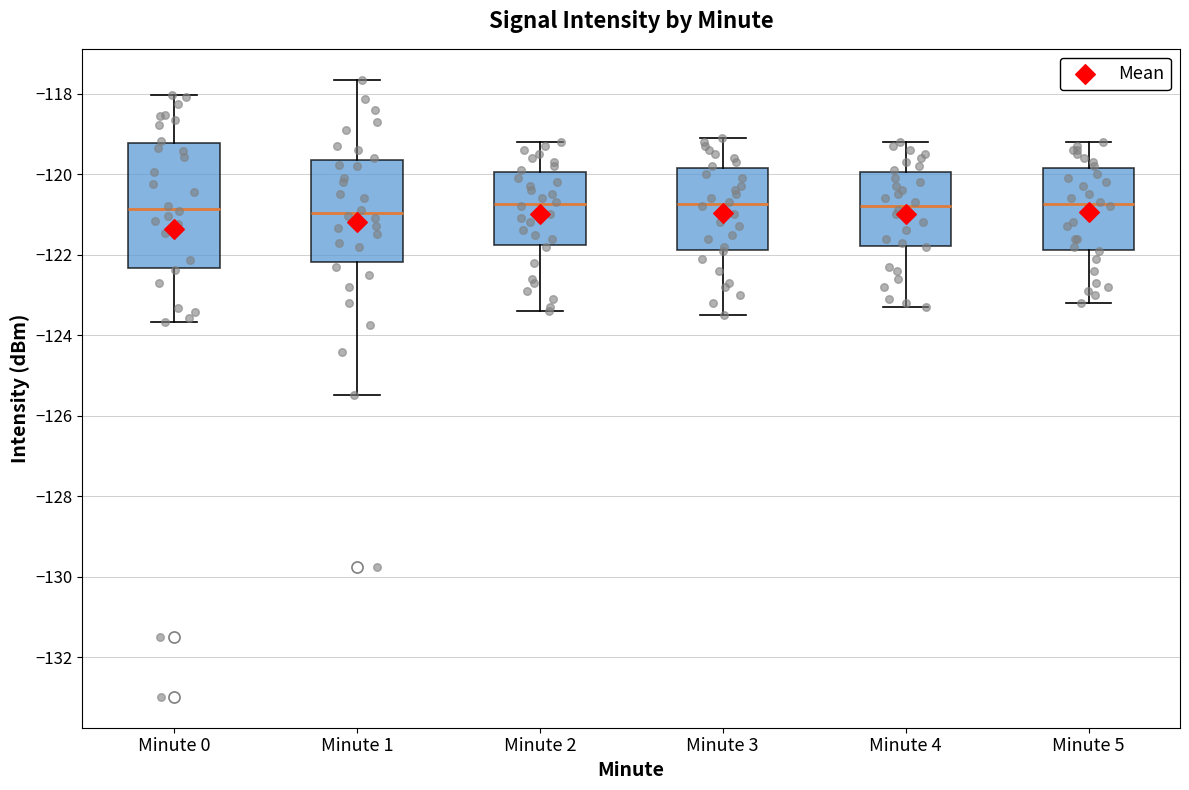

Reading left to right, transcribe this box plot: for each box, give where its median line is, the range the box spans, and where its two whiskers end, as read against the y-axis. The values are not printed on the chart, so give them approximately, as read against the axis.

Minute 0: median -120.8, box -122.4 to -119.2, whiskers -123.6 to -118.0
Minute 1: median -121.0, box -122.2 to -119.6, whiskers -125.4 to -117.6
Minute 2: median -120.8, box -121.8 to -120.0, whiskers -123.4 to -119.2
Minute 3: median -120.8, box -121.8 to -119.8, whiskers -123.4 to -119.0
Minute 4: median -120.8, box -121.8 to -120.0, whiskers -123.2 to -119.2
Minute 5: median -120.8, box -121.8 to -119.8, whiskers -123.2 to -119.2